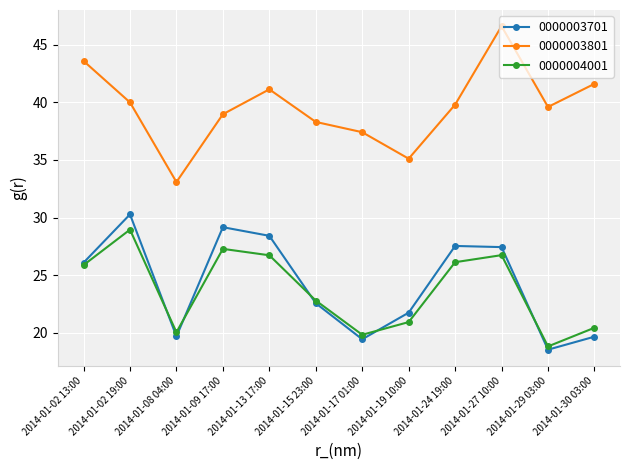

What is the difference between the 0000003701 values at 2014-01-19 10:00 and 2014-01-15 23:00?

0.8